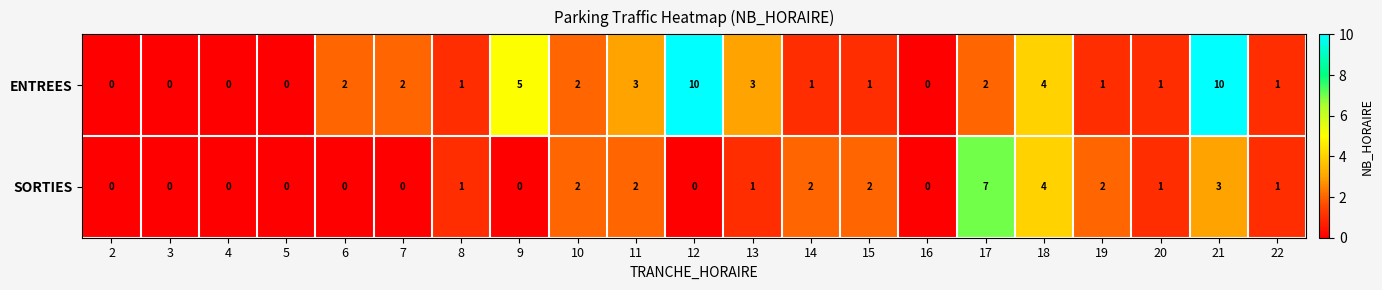

What is the difference between the second highest and minimum values in the ENTREES series?

10